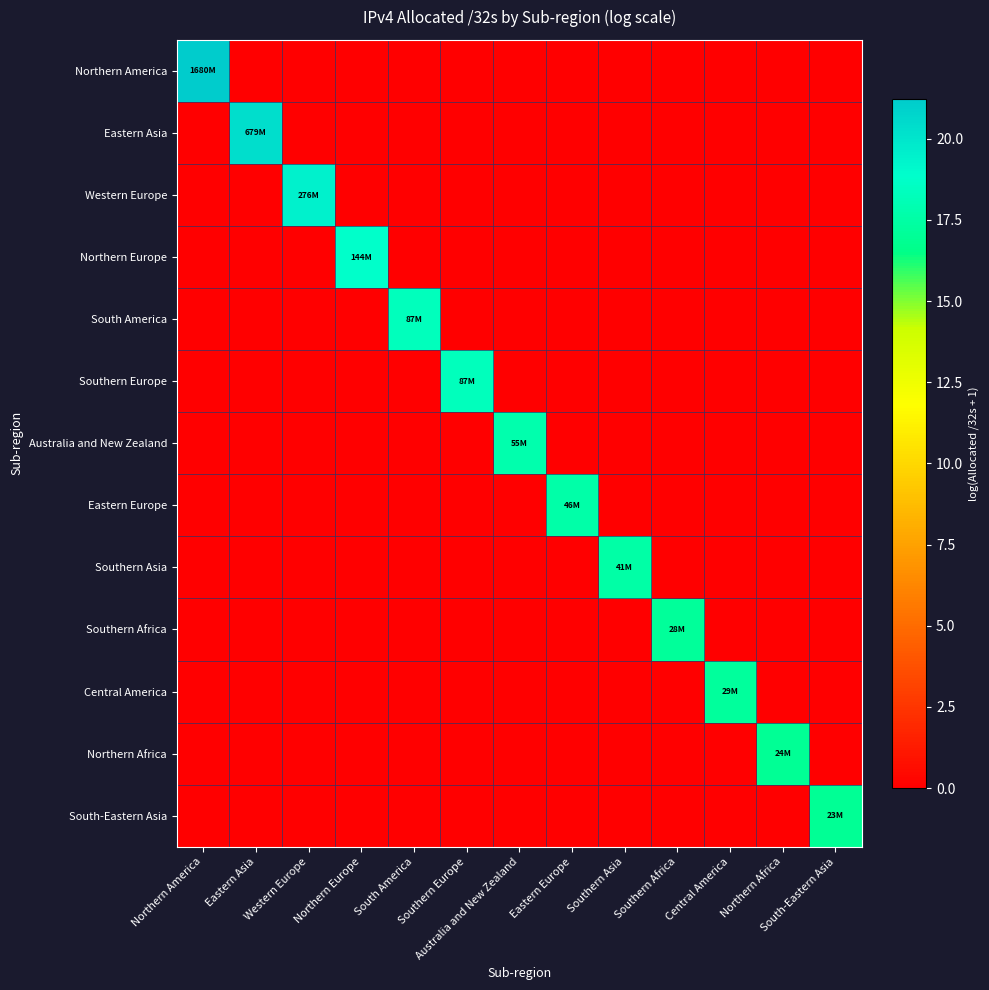

At which category does the chart reach its minimum across all series?

Eastern Asia